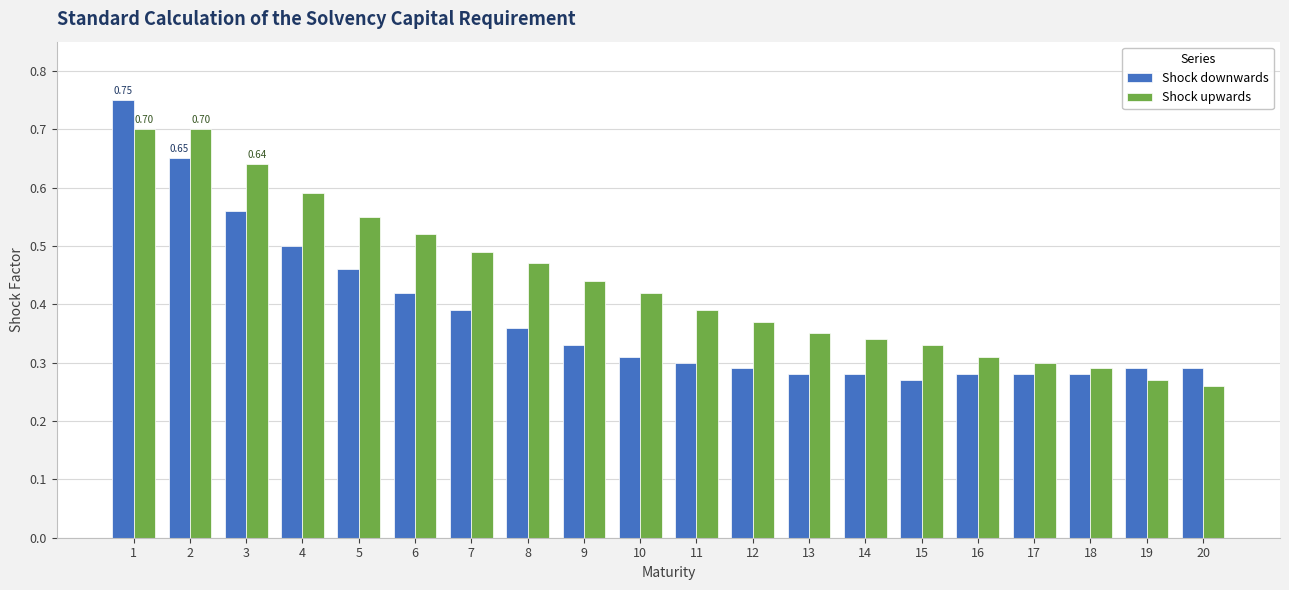

Is the value of Shock downwards at 3 greater than the value of Shock upwards at 14?

Yes